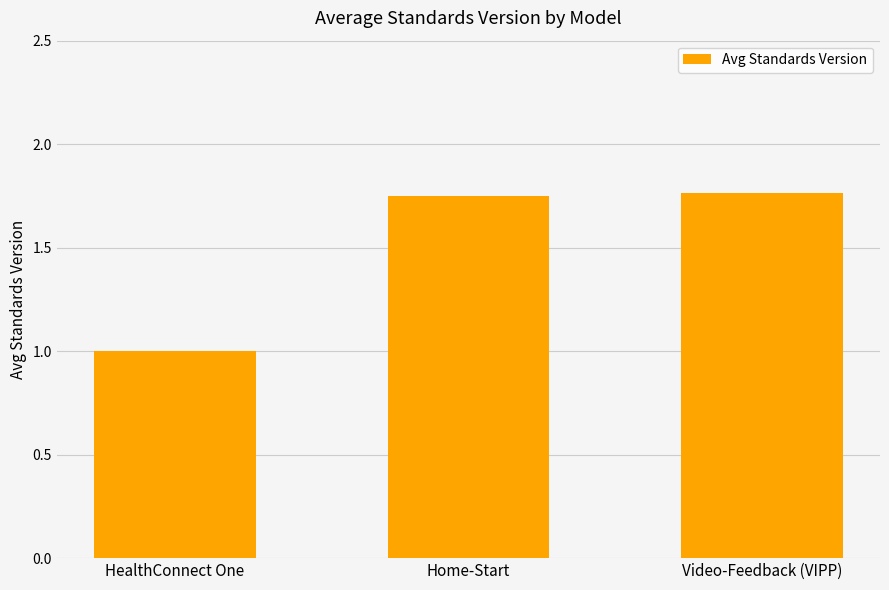

How many data points does each series have?

3